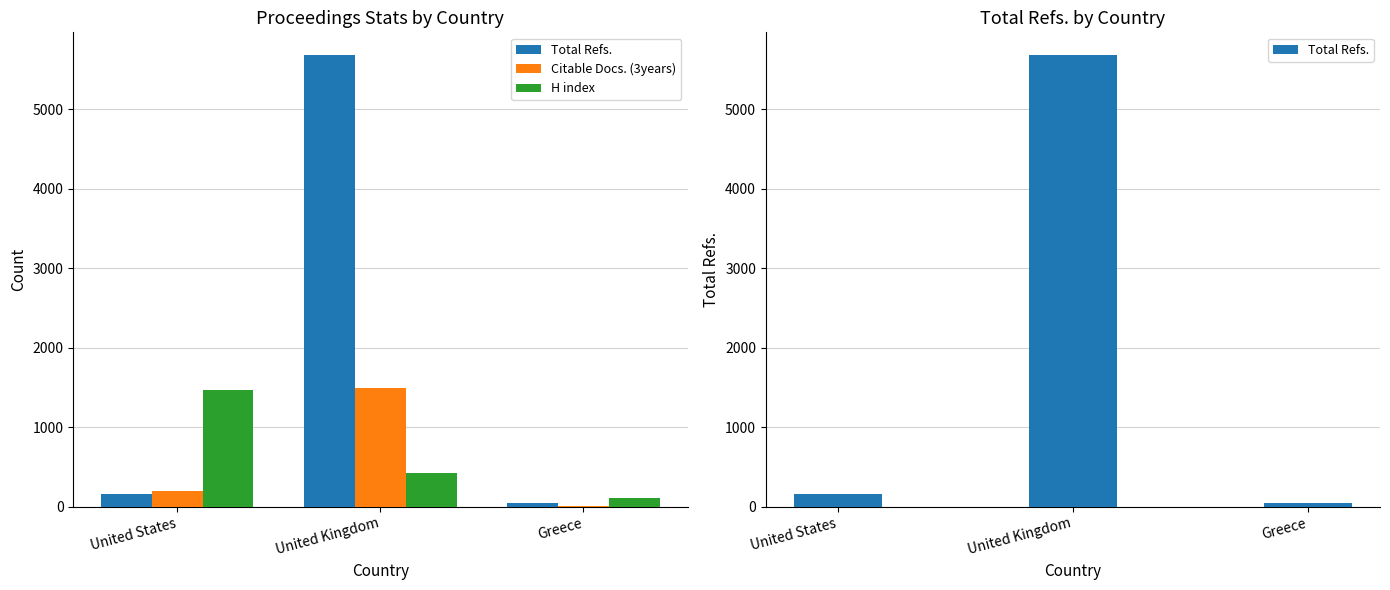

How many bars are there in each group?

3